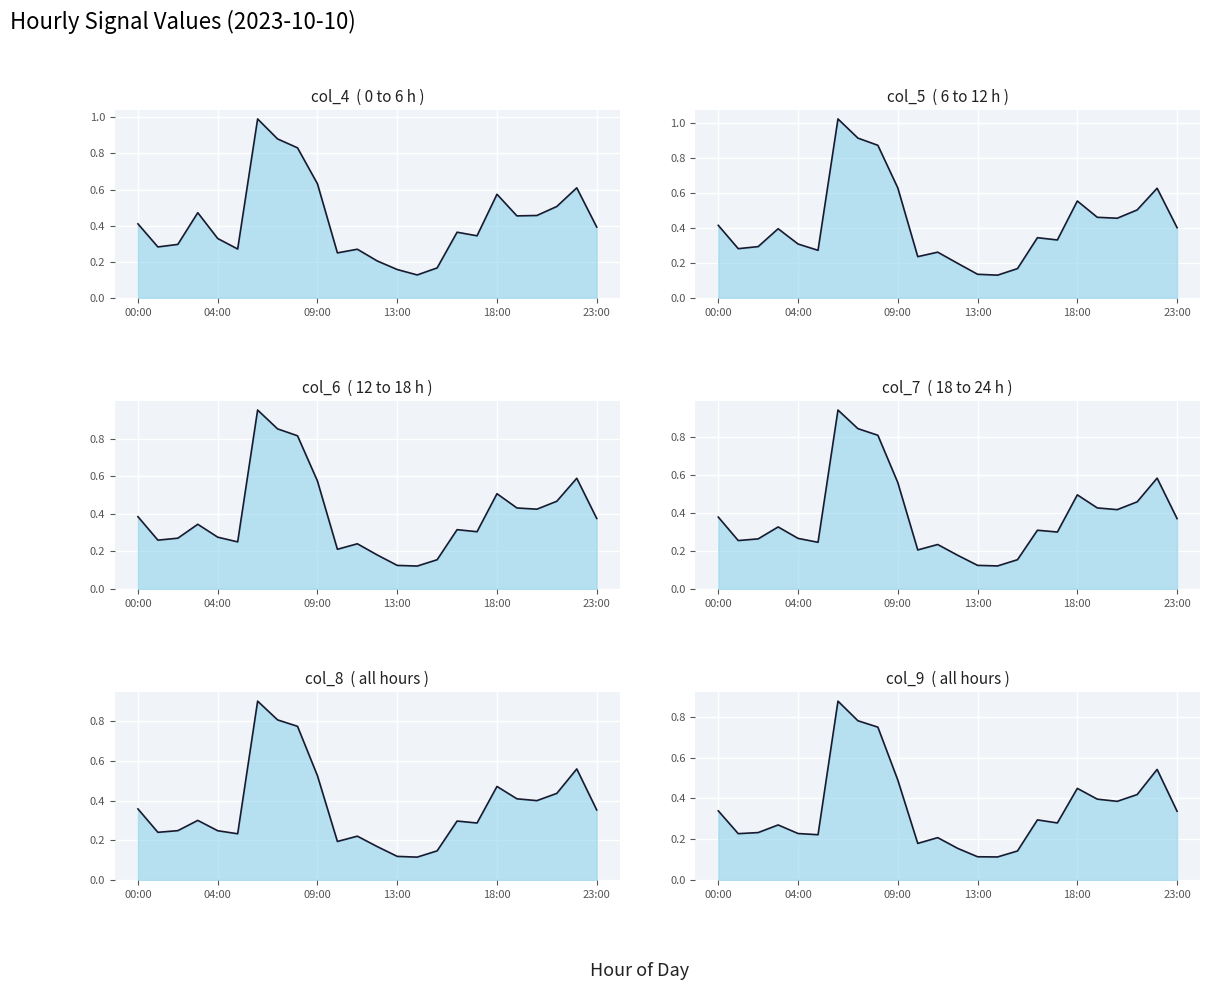

True or false: col_4 and col_9 intersect in this chart.

False